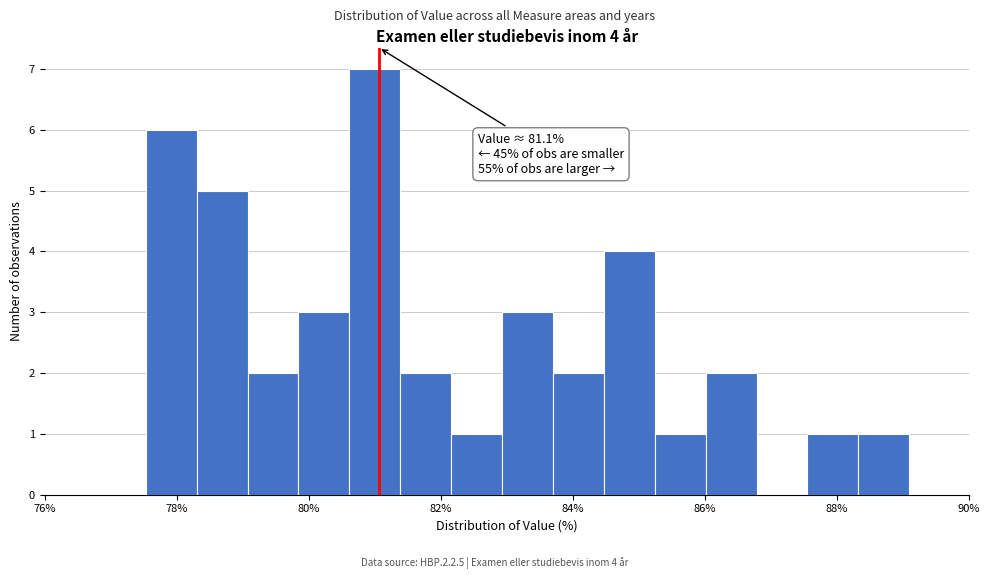

Read against the x-axis, roughly where is the centre of the tallest bar?

81.0